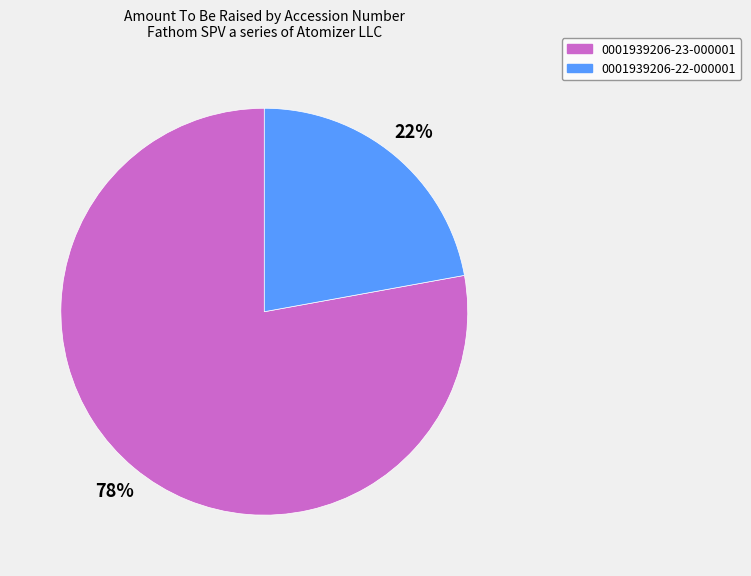

Which slice is the smallest?

0001939206-22-000001